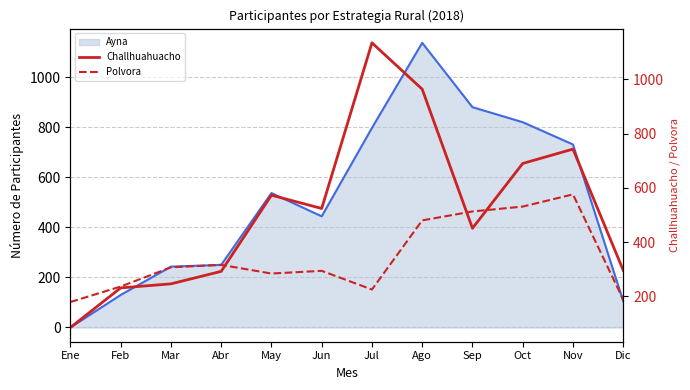

Which series has the largest total across all categories?

Challhuahuacho